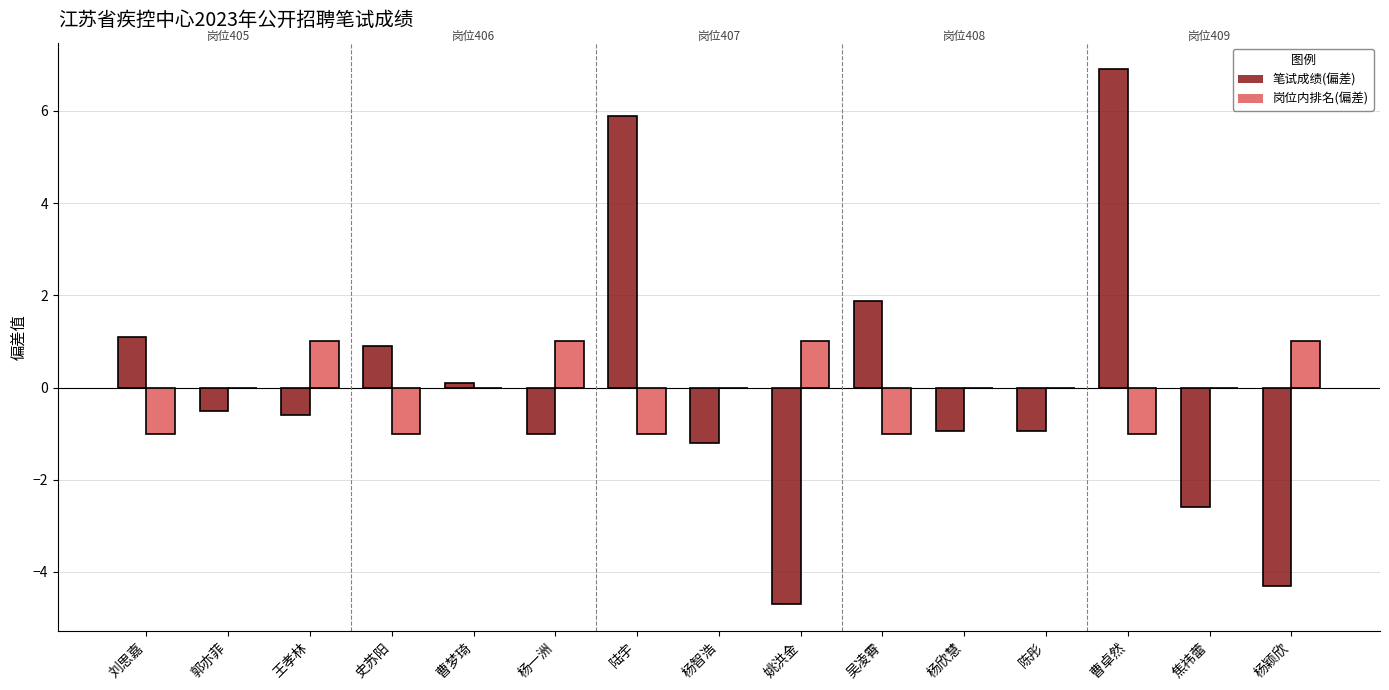

What is the label of the 11th bar from the left?

杨欣慧